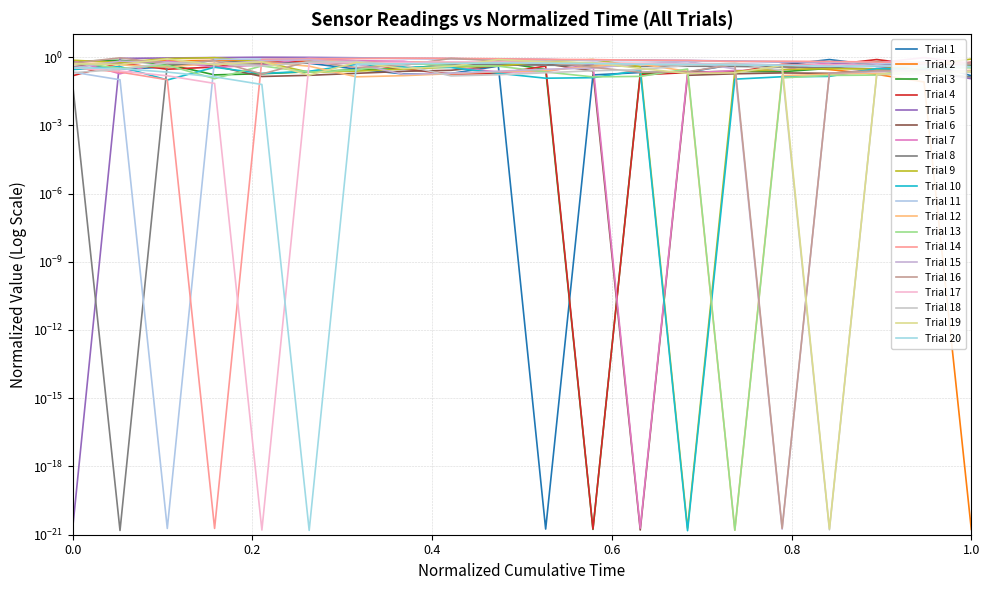

The value of humidity at 6 is 0.4. True or false?

False